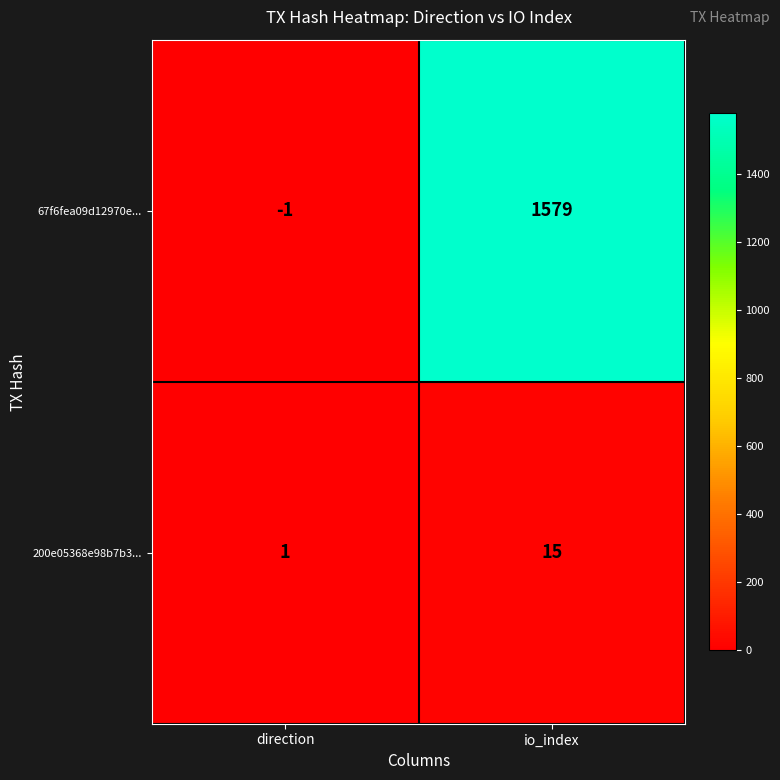

What is the difference between the highest and lowest values at direction?

2